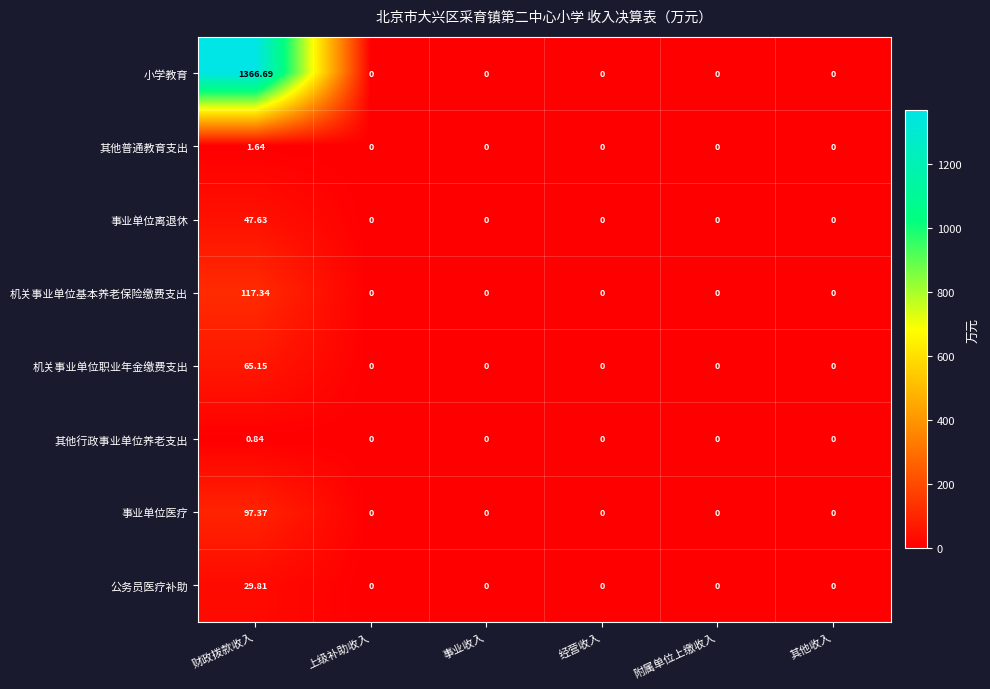

Which series has the largest range (max minus min)?

小学教育